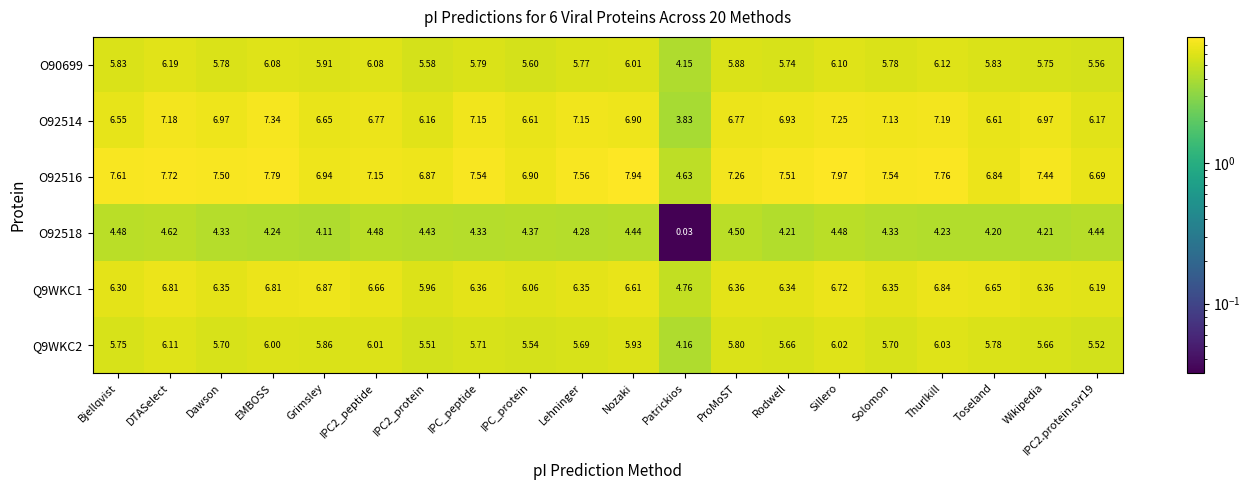

Which series has the largest total across all categories?

O92516